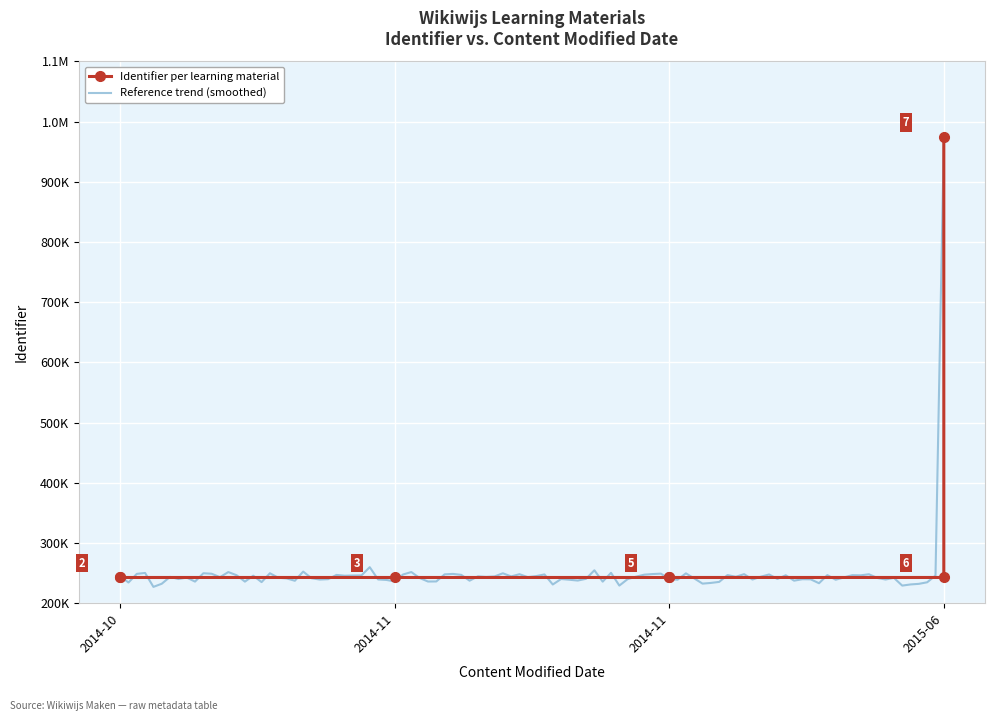

Rank the categories by value from highest to lowest.

2015-06-23, 2014-11-19, 2015-06-23, 2014-11-19, 2014-11-18, 2014-10-28, 2014-10-28